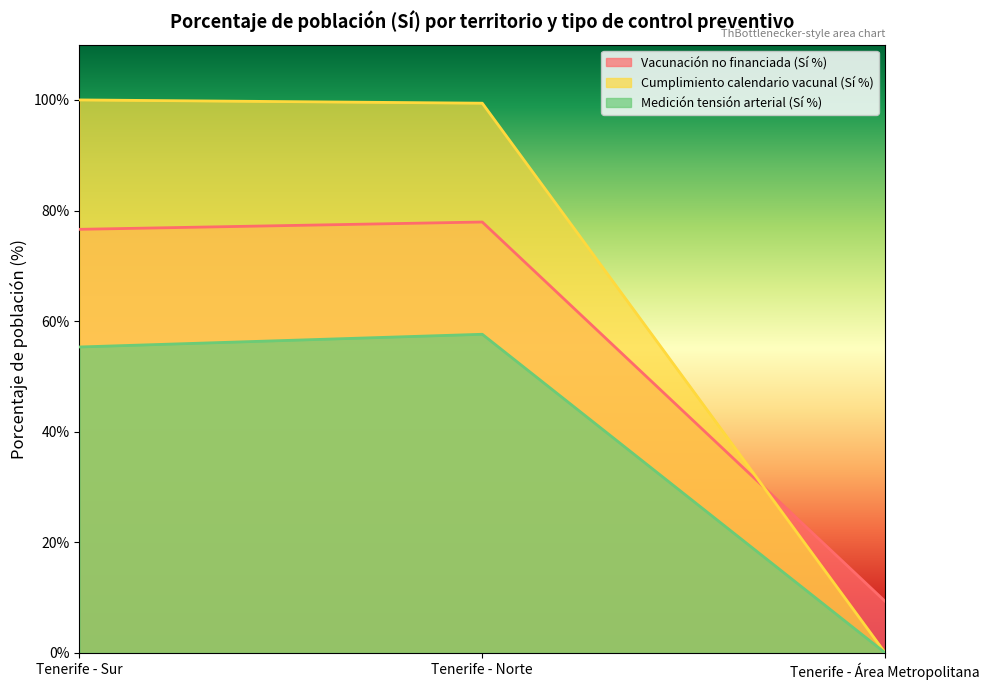

List the labels in order of Medición tensión arterial (Sí %) value, largest first.

Tenerife - Norte, Tenerife - Sur, Tenerife - Área Metropolitana